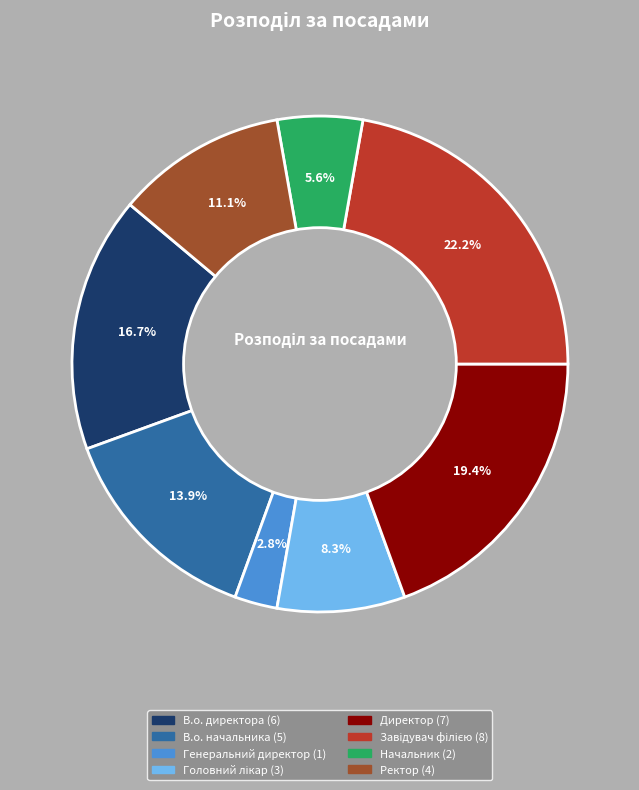

Approximately how many times larger is the value at Начальник compared to В.о. начальника?

0.4